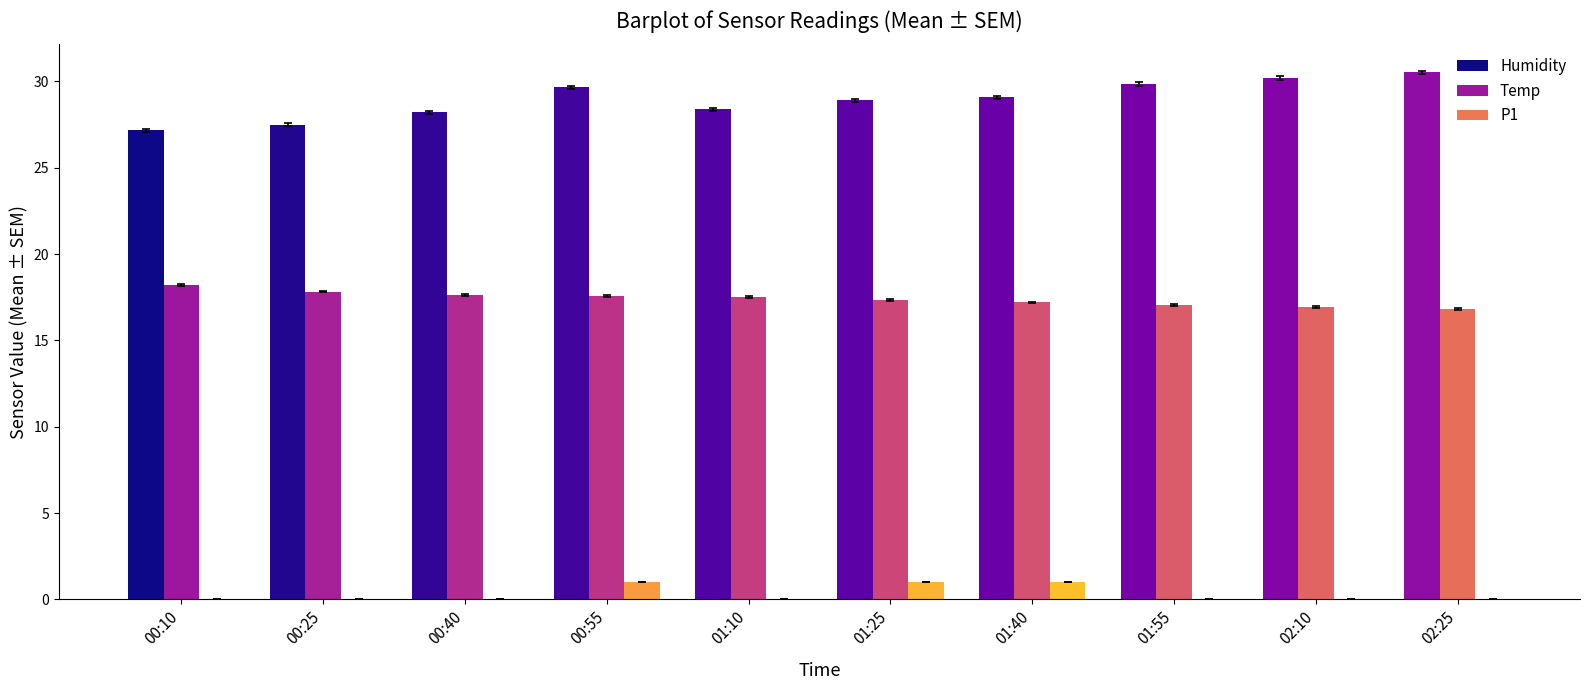

Are the bars horizontal?

No